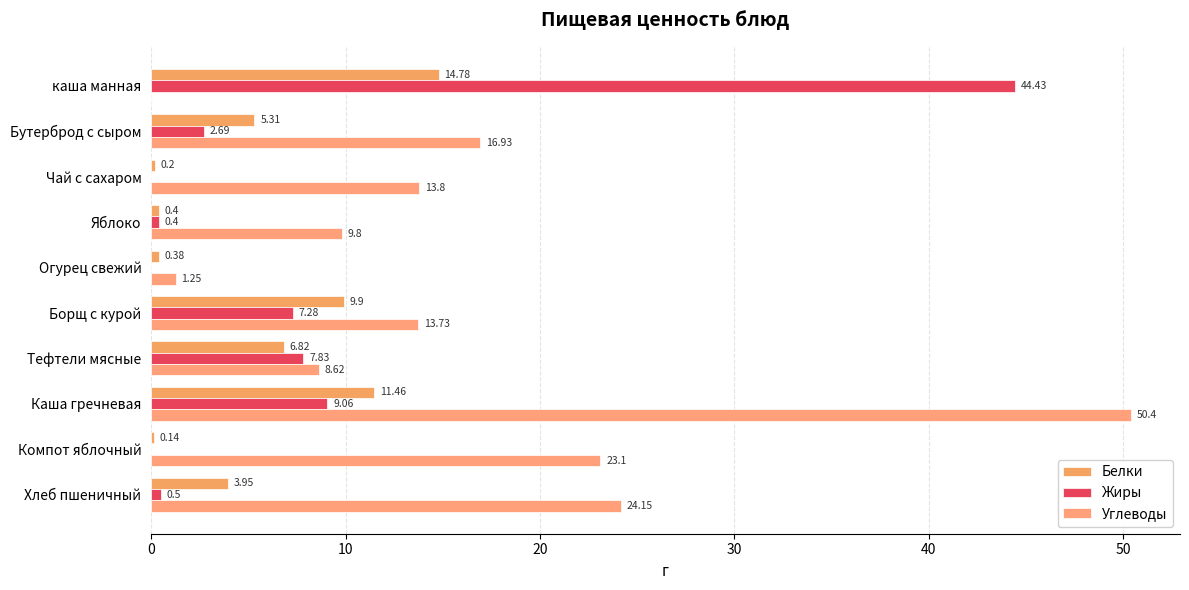

How many series are shown in this chart?

3